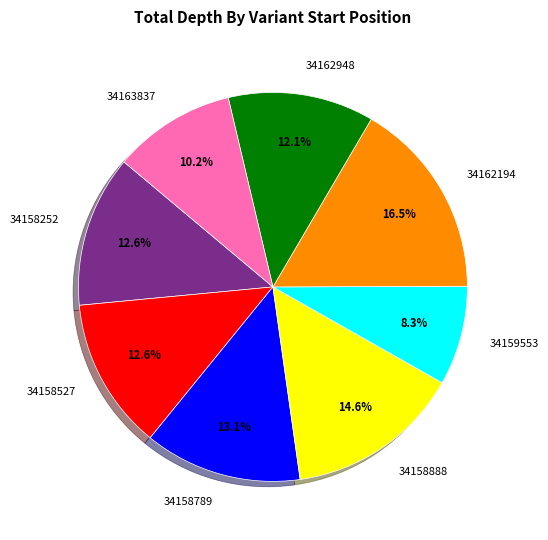

Does 34158888 represent more than half of the total?

No